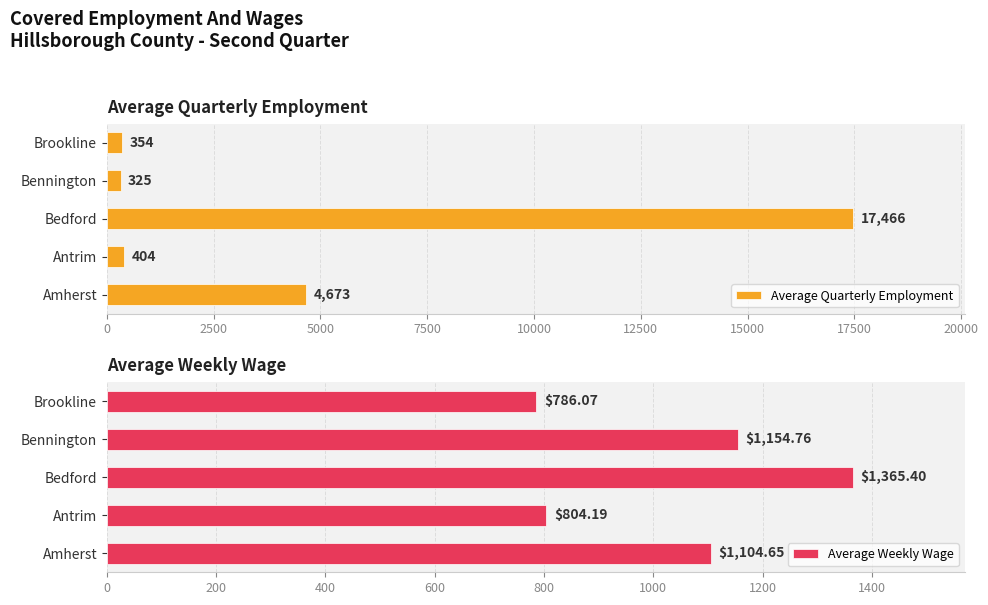

What is the highest value of the Average Quarterly Employment series?

17466